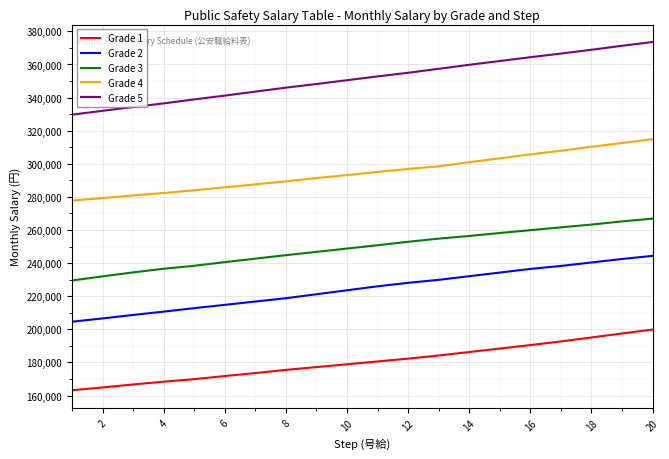

Which series has the largest range (max minus min)?

Grade 5